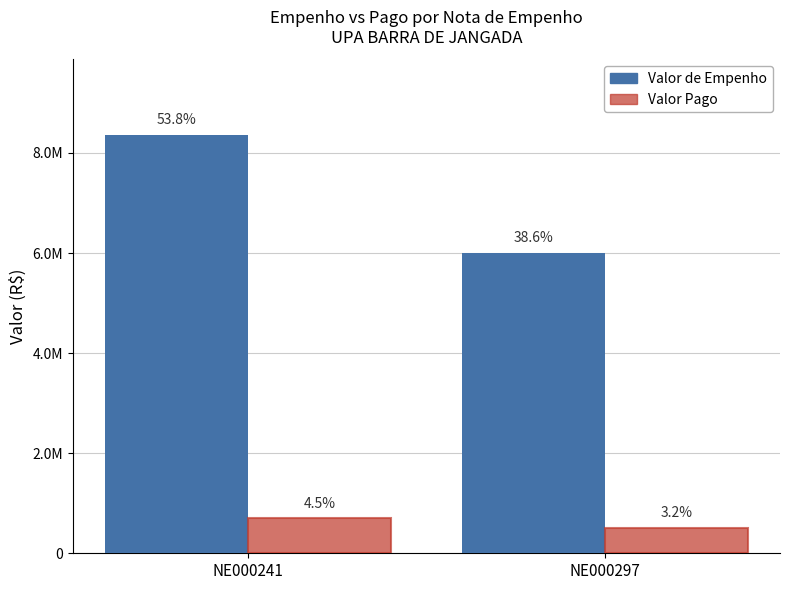

Does the chart contain any negative values?

No